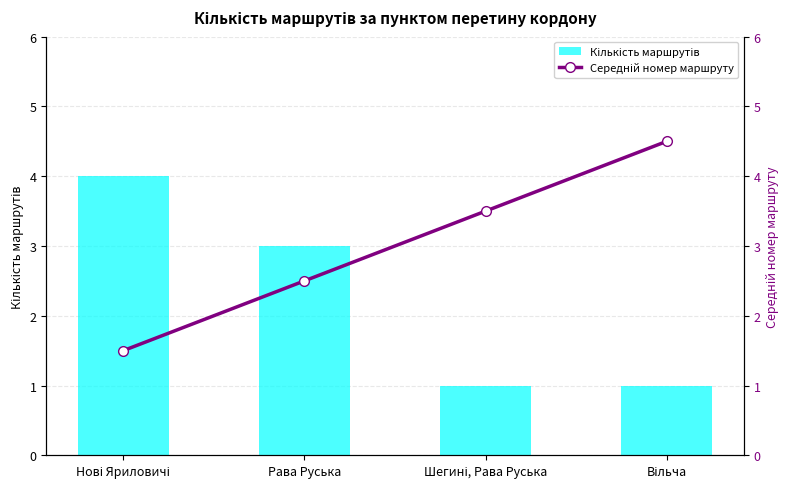

Between Шегині, Рава Руська and Рава Руська, which is larger?

Рава Руська